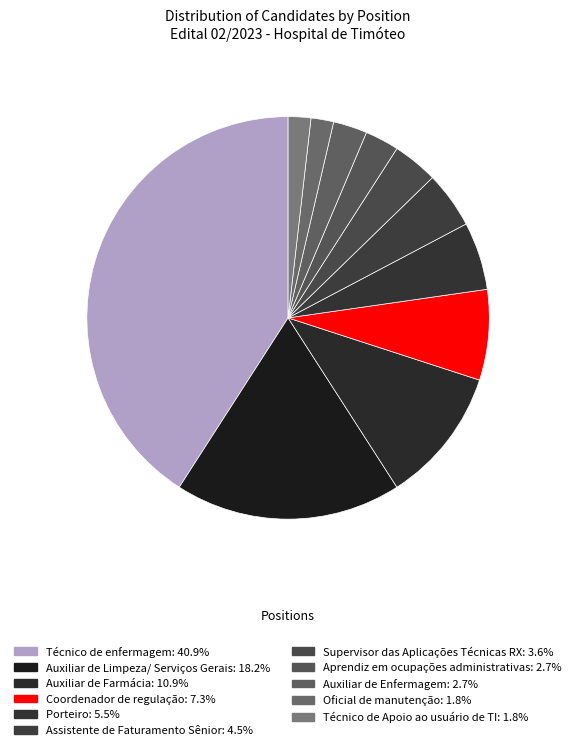

Count the number of slices in the pie.

11